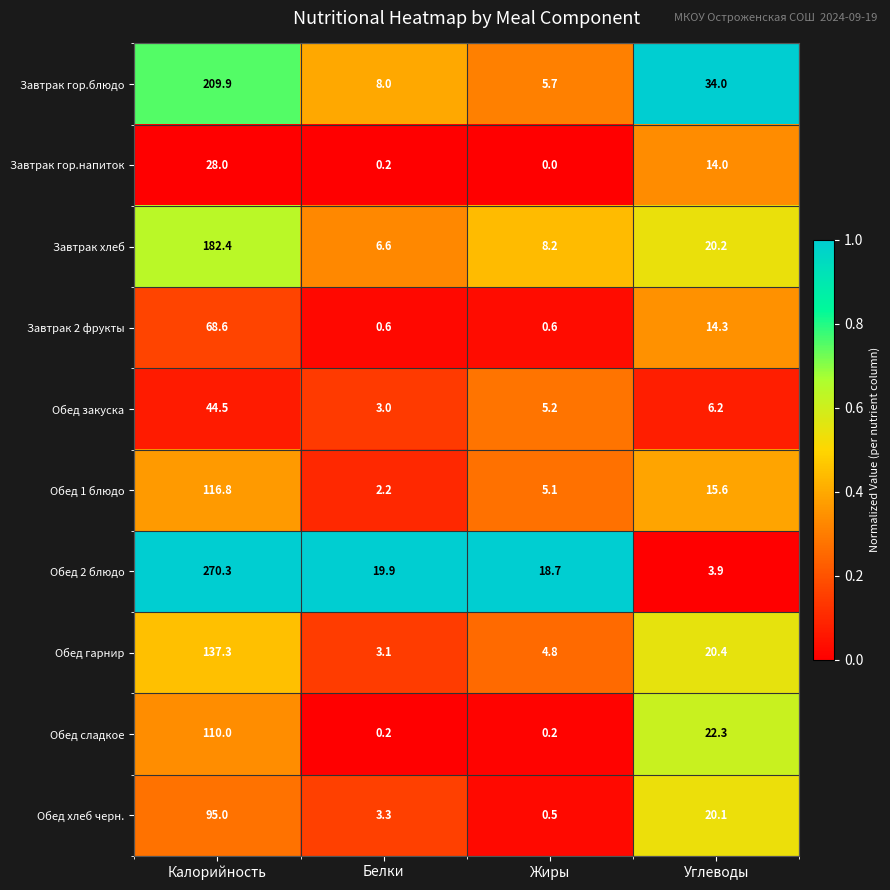

What is the average value of the Завтрак гор.напиток series?

10.6